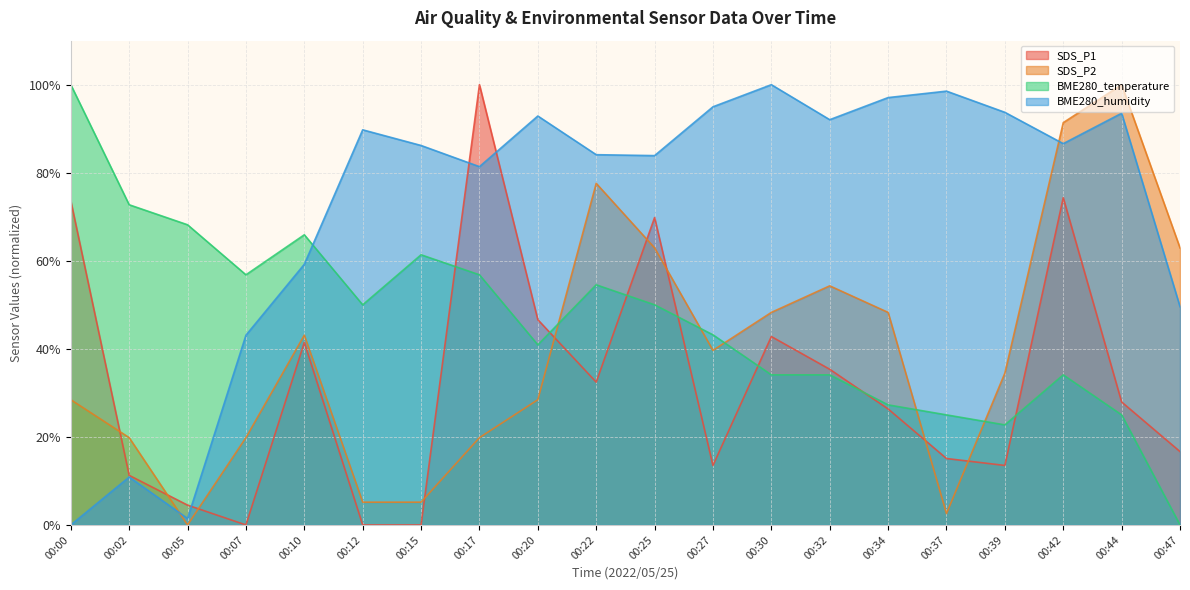

The SDS_P1 series shows 9.2 at 00:27. True or false?

False